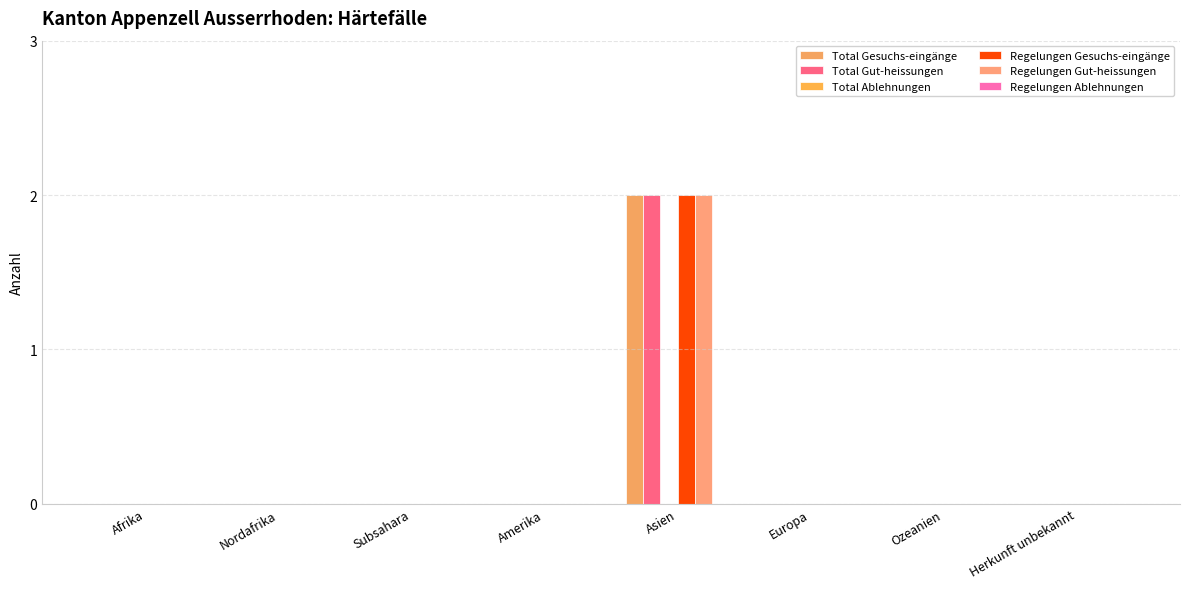

How many groups of bars are there?

8